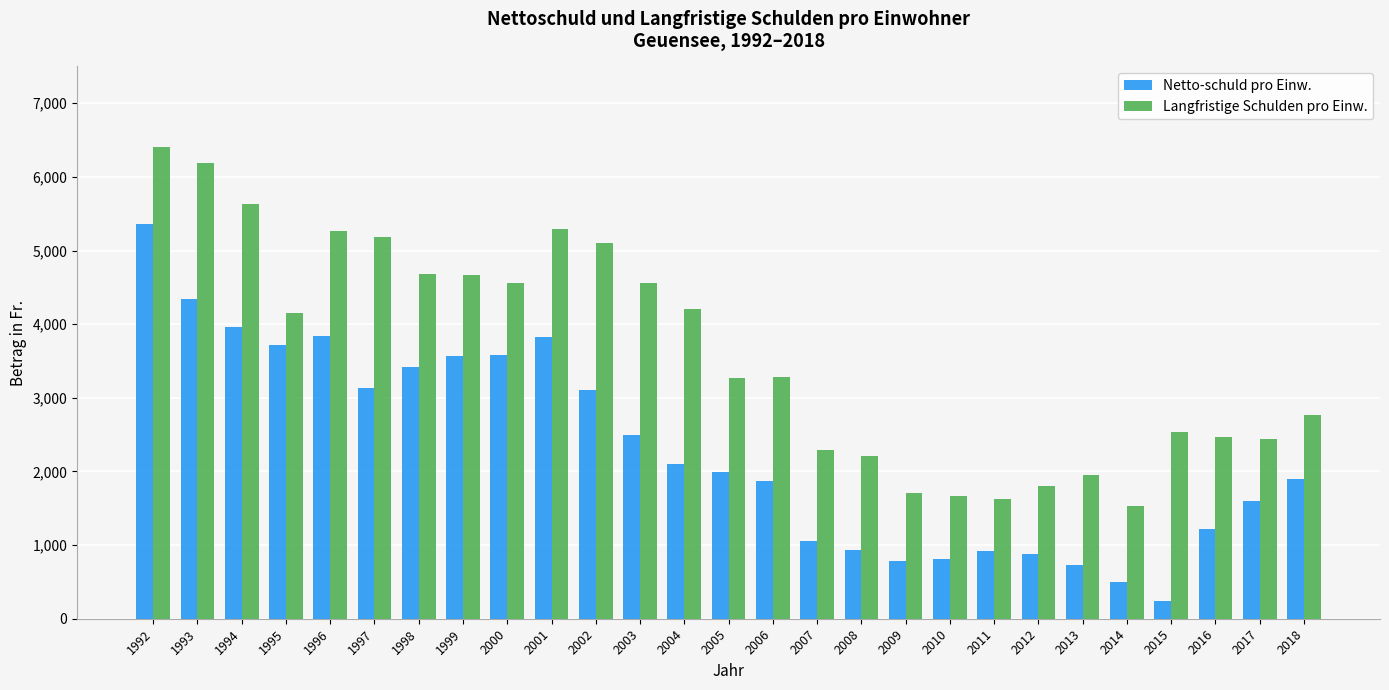

What is the spread (max minus min) of values at 2001?

1463